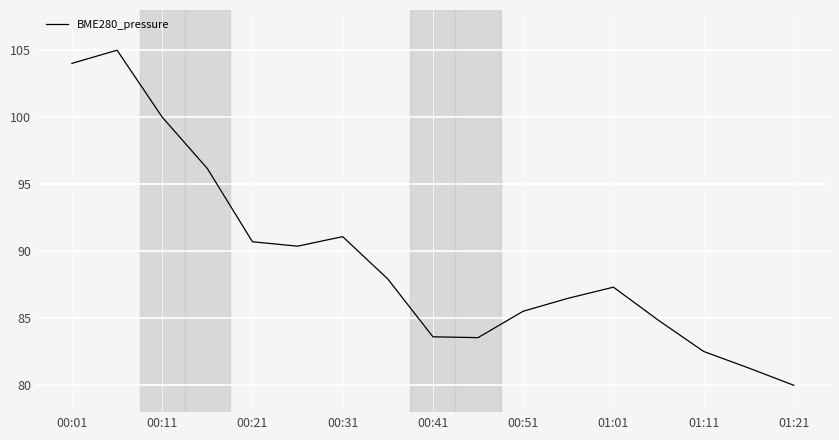

What is the greatest value displayed?

105.0